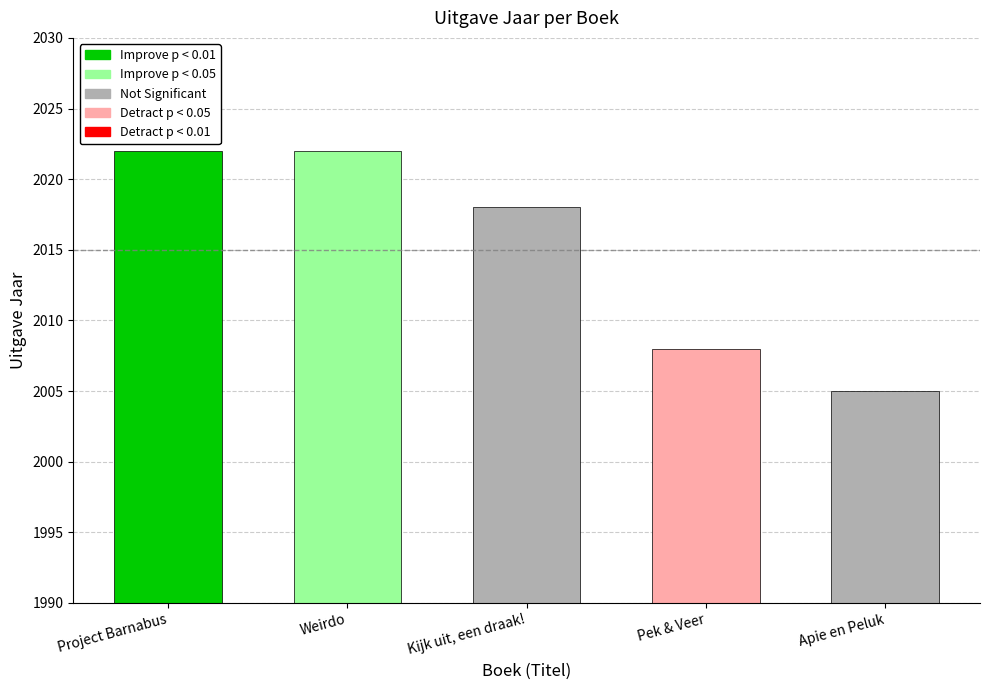

Which category has the highest value across all series?

Project Barnabus